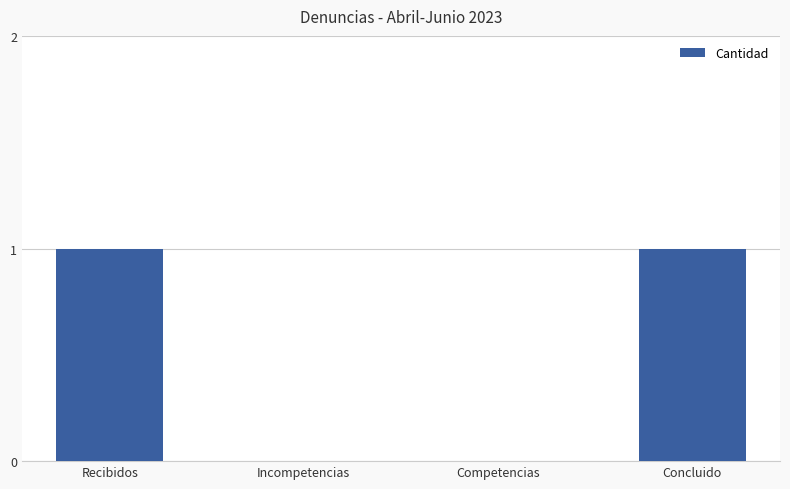

What is the difference between the values at Concluido and Competencias?

1